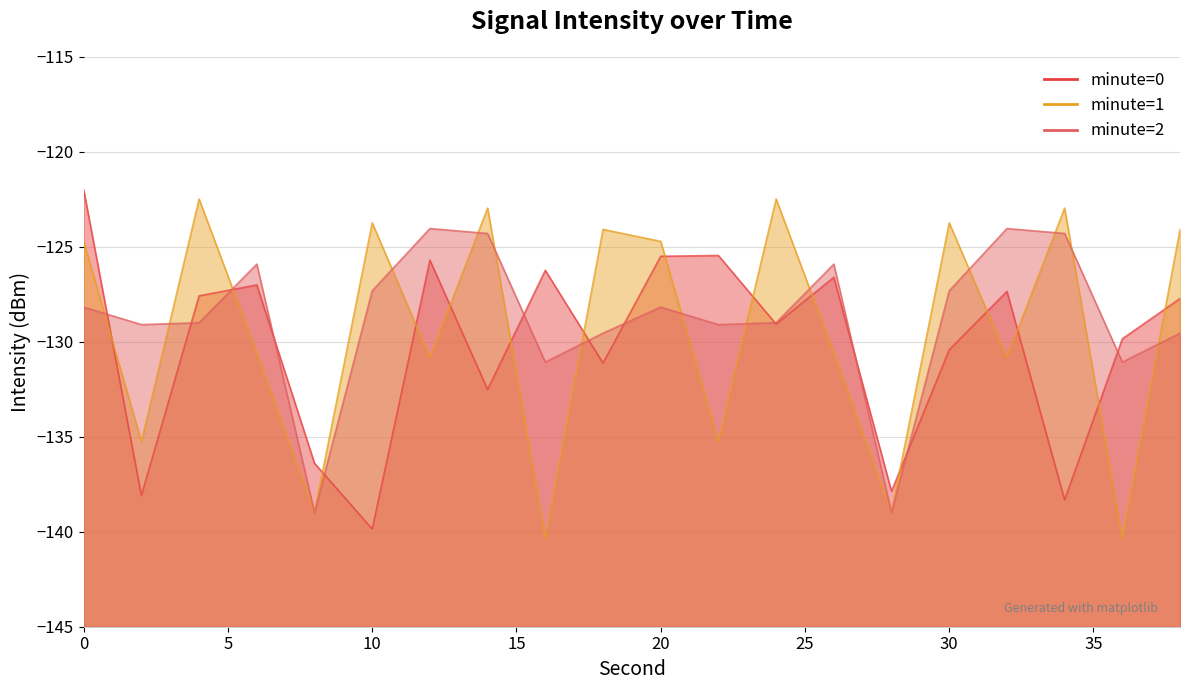

List the series in order of their peak value, lowest first.

minute=2, minute=1, minute=0